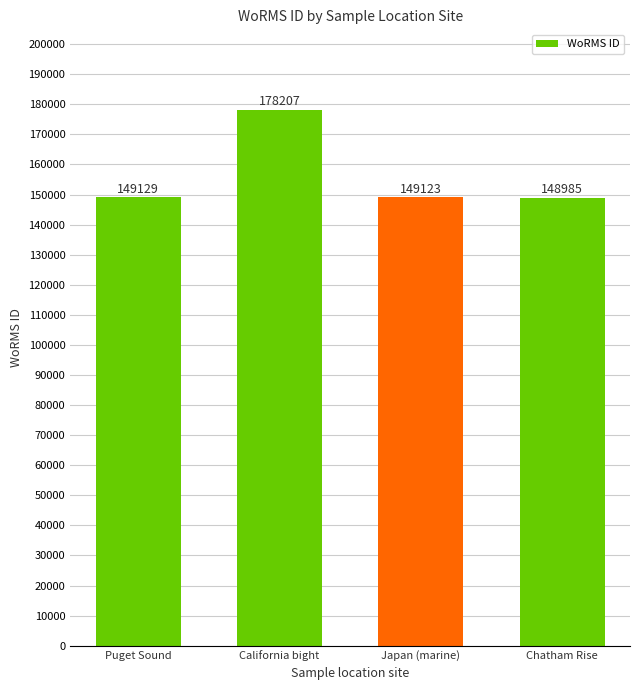

What is the sum of the values at Puget Sound and California bight?

327336